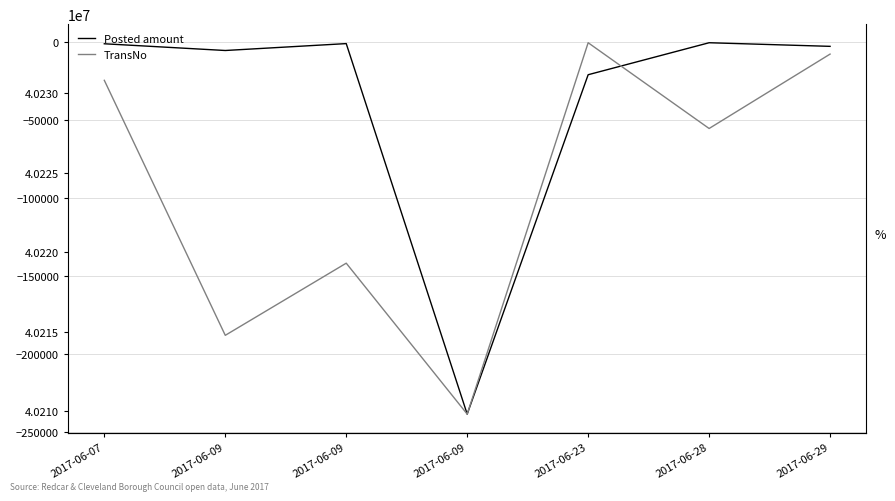

What is the approximate value of Posted amount at 2017-06-09?

-5530.6